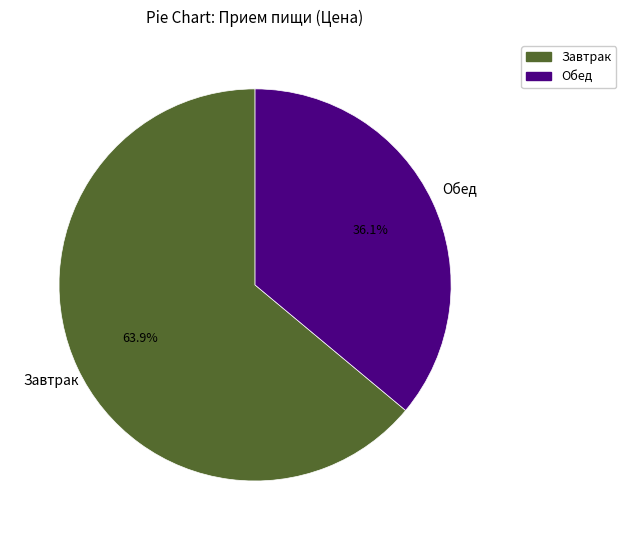

Count the number of slices in the pie.

2